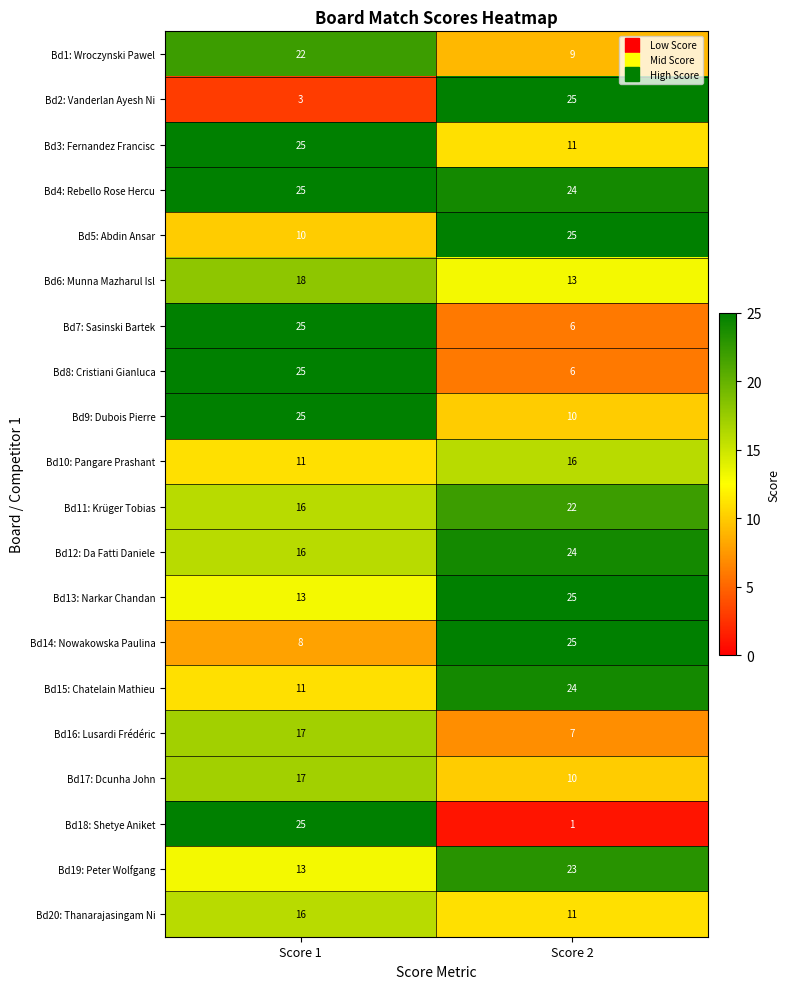

Is it true that Bd6: Munna Mazharul Isl equals 18 at Score 1?

True